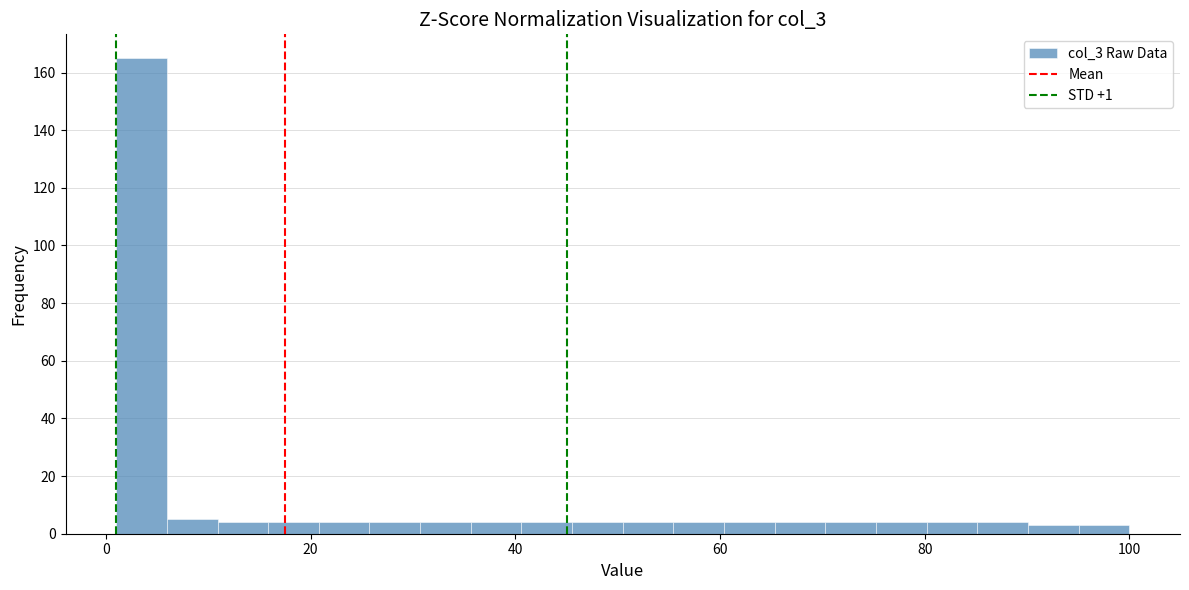

Around what value on the x-axis is the tallest bar? Give the approximate position of its centre, as read against the axis.

4